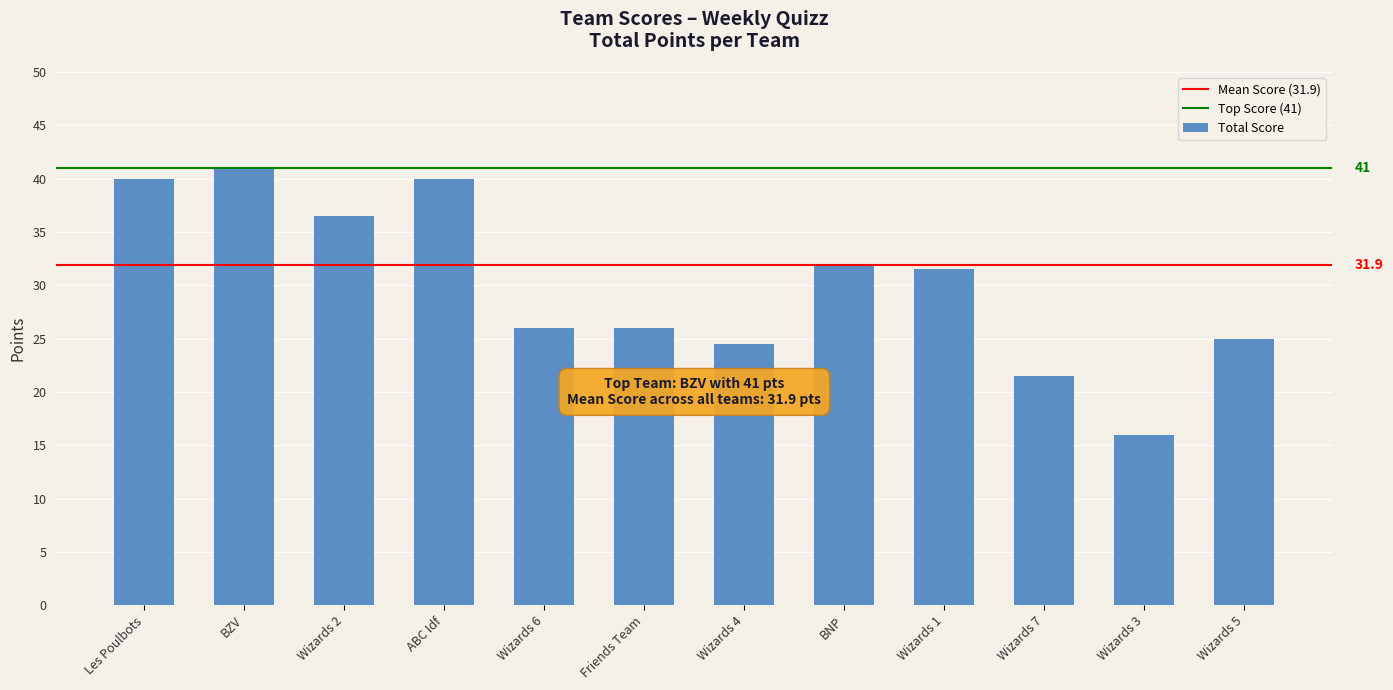

What position from the left is Les Poulbots?

1